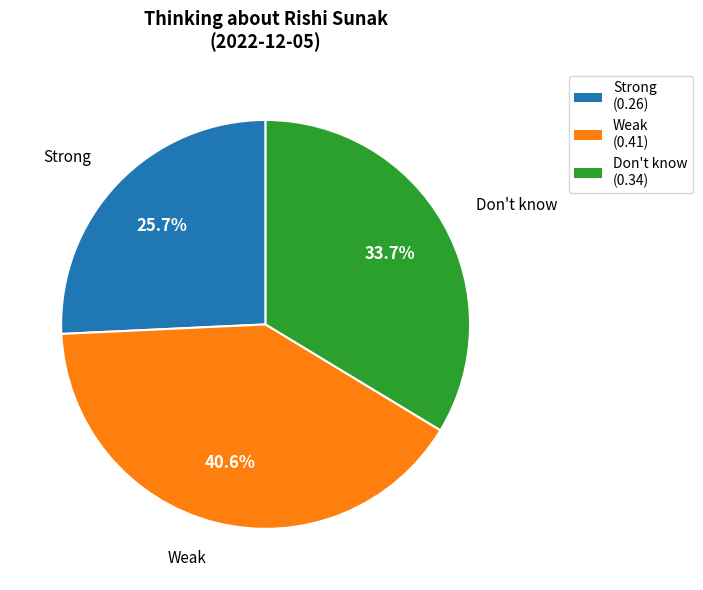

What is the smallest slice in the pie chart?

Strong